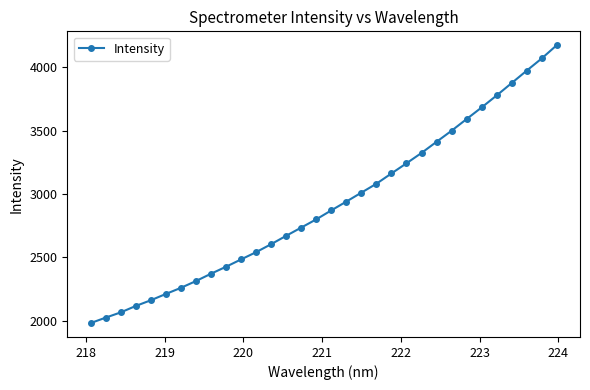

What is the sum of all values?

93459.6